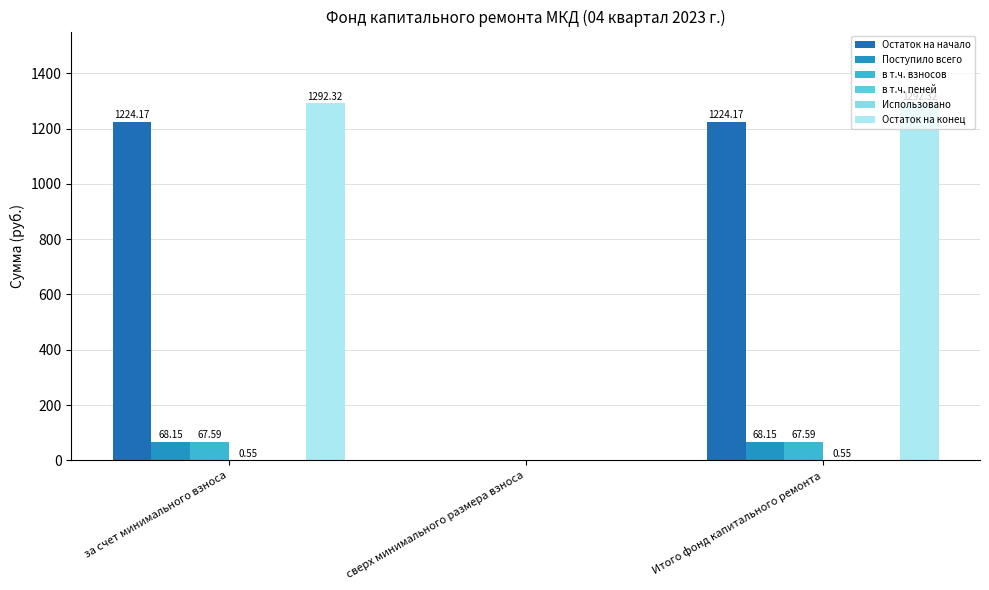

At how many categories does at least one series exceed 639?

2